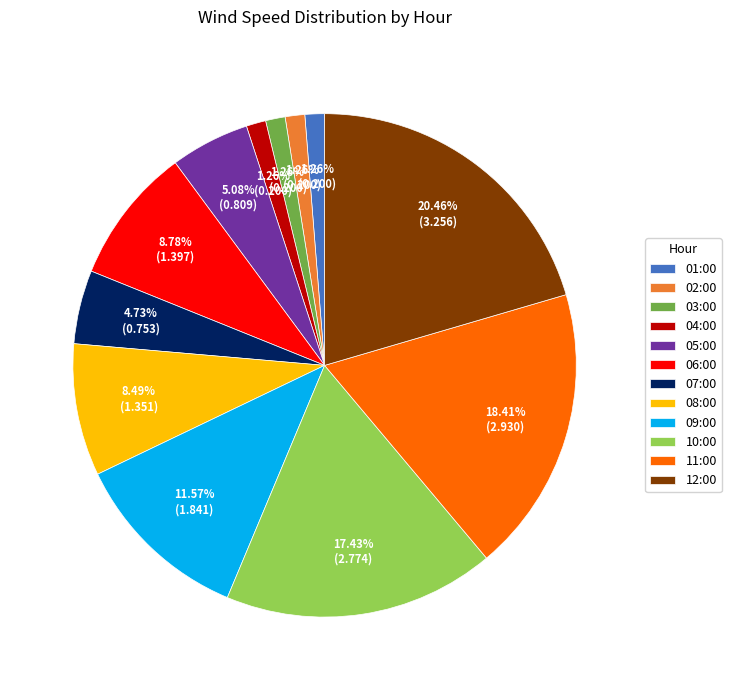

To the nearest percent, what is the difference between the 03:00 and 12:00 slice percentages?

19%